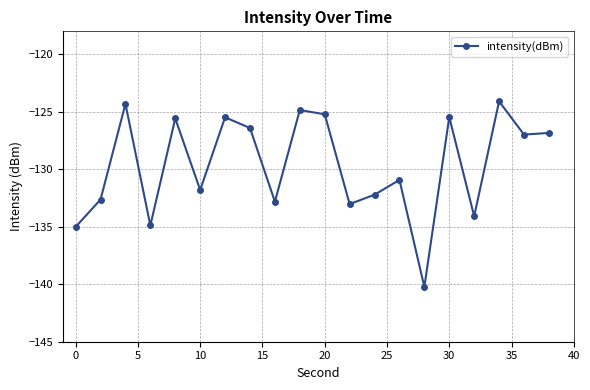

Does the chart display data point markers on the line(s)?

Yes